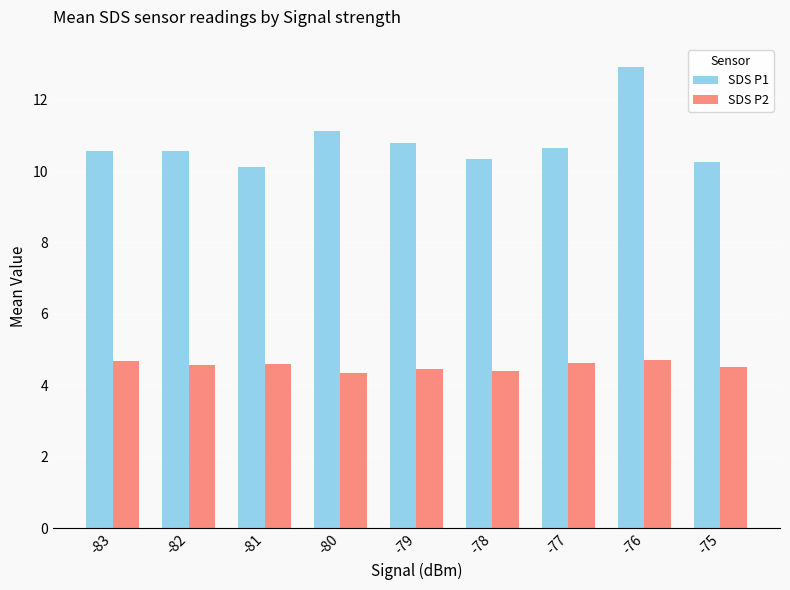

What is the difference between the maximum and minimum values in the SDS P2 series?

0.4